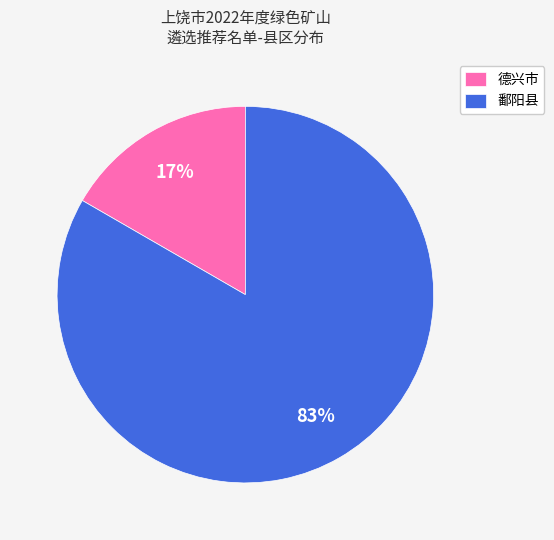

Do 德兴市 and 鄱阳县 together represent more than half of the pie?

Yes